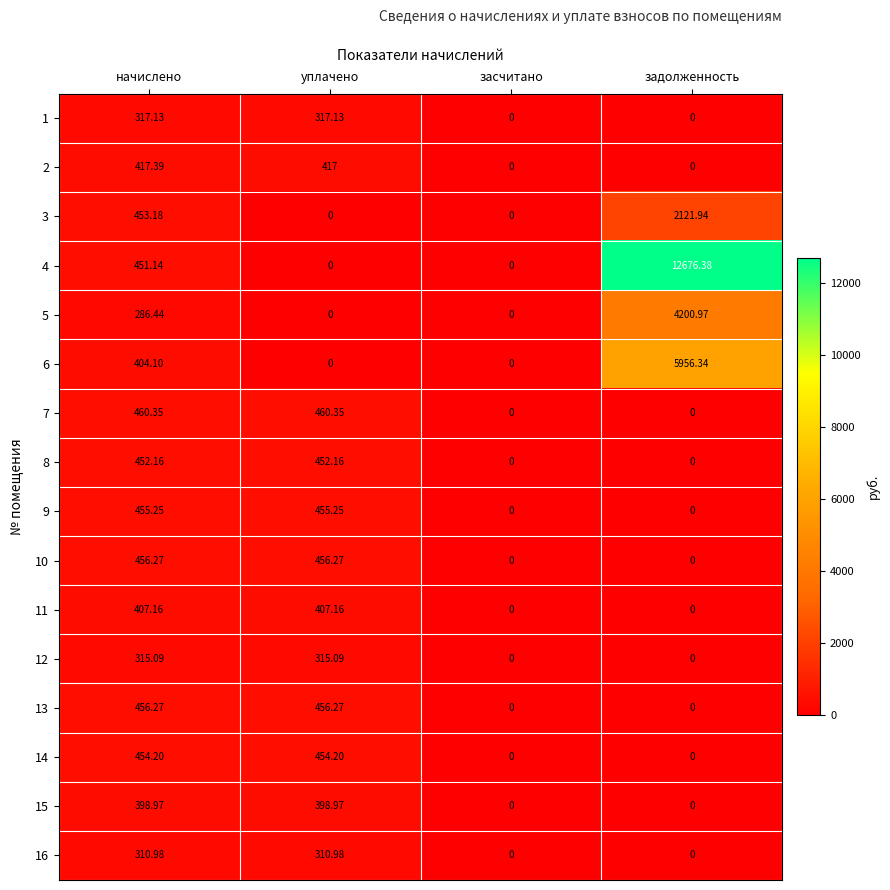

How many positive values does the 16 series have?

2